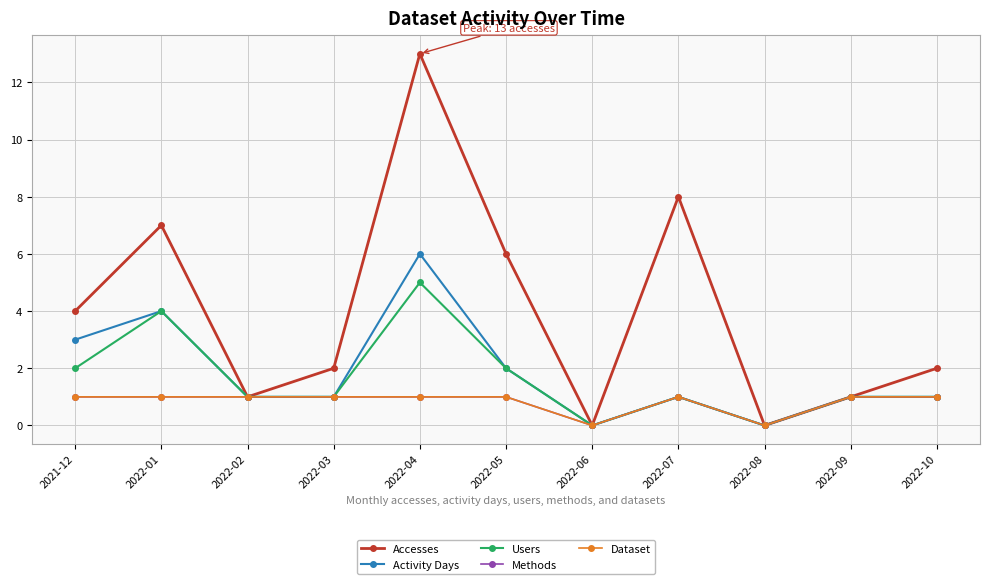

Reading left to right, list all the values displayed in this chart.

Accesses: 4	7	1	2	13	6	0	8	0	1	2
Activity Days: 3	4	1	1	6	2	0	1	0	1	1
Users: 2	4	1	1	5	2	0	1	0	1	1
Methods: 1	1	1	1	1	1	0	1	0	1	1
Dataset: 1	1	1	1	1	1	0	1	0	1	1